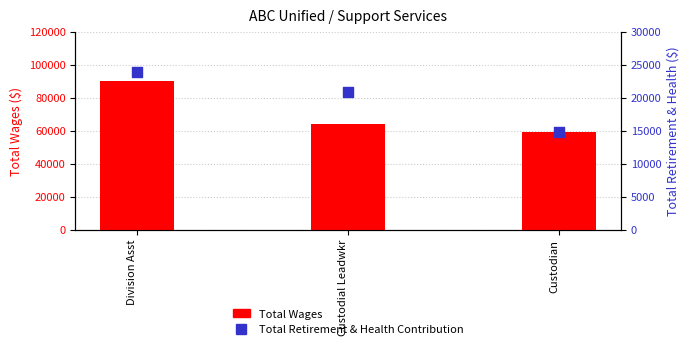

Which series has the largest Y range (max minus min)?

Total Wages